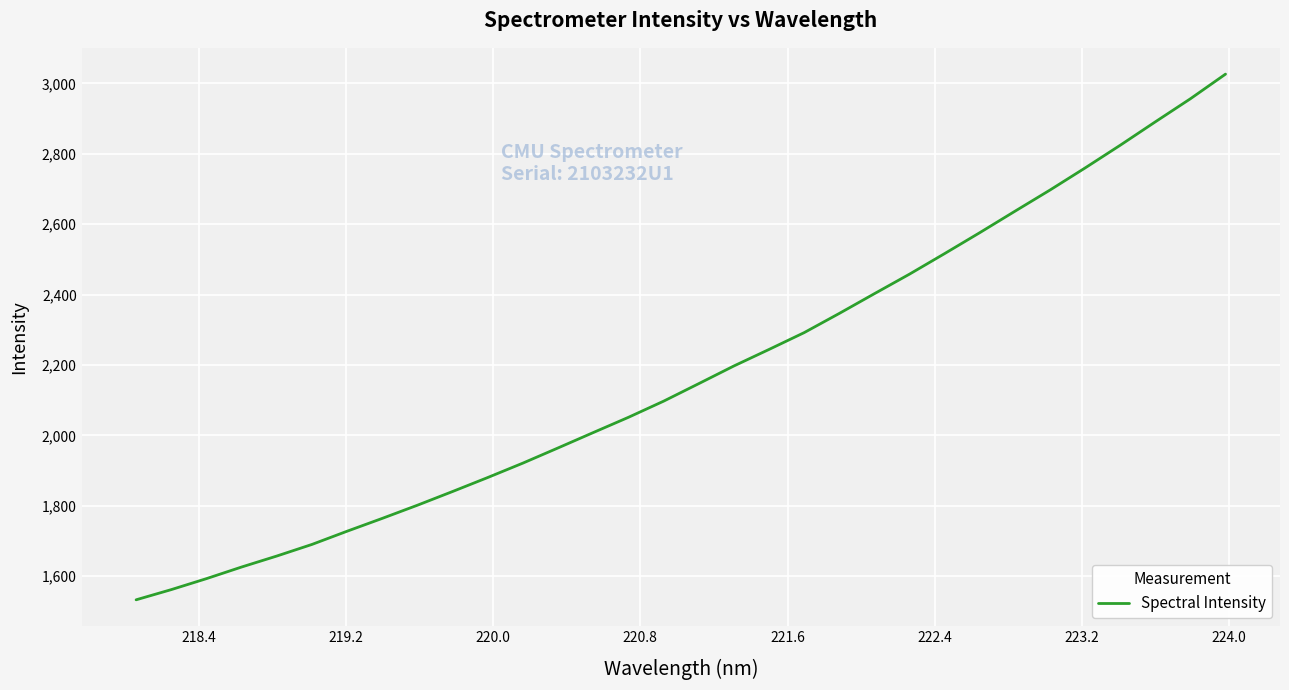

What is the minimum value shown in the chart?

1533.0